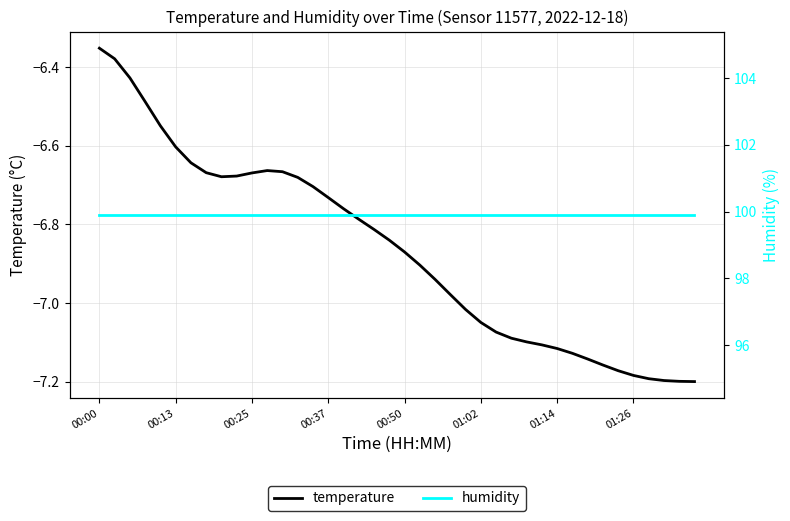

True or false: humidity and temperature intersect in this chart.

False